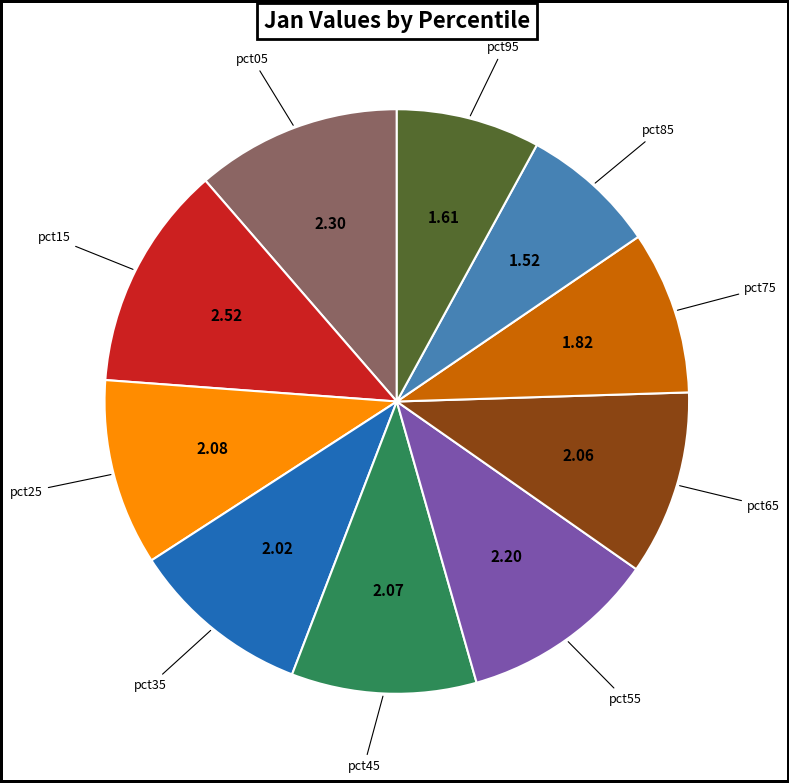

Is there a majority slice in this chart?

No